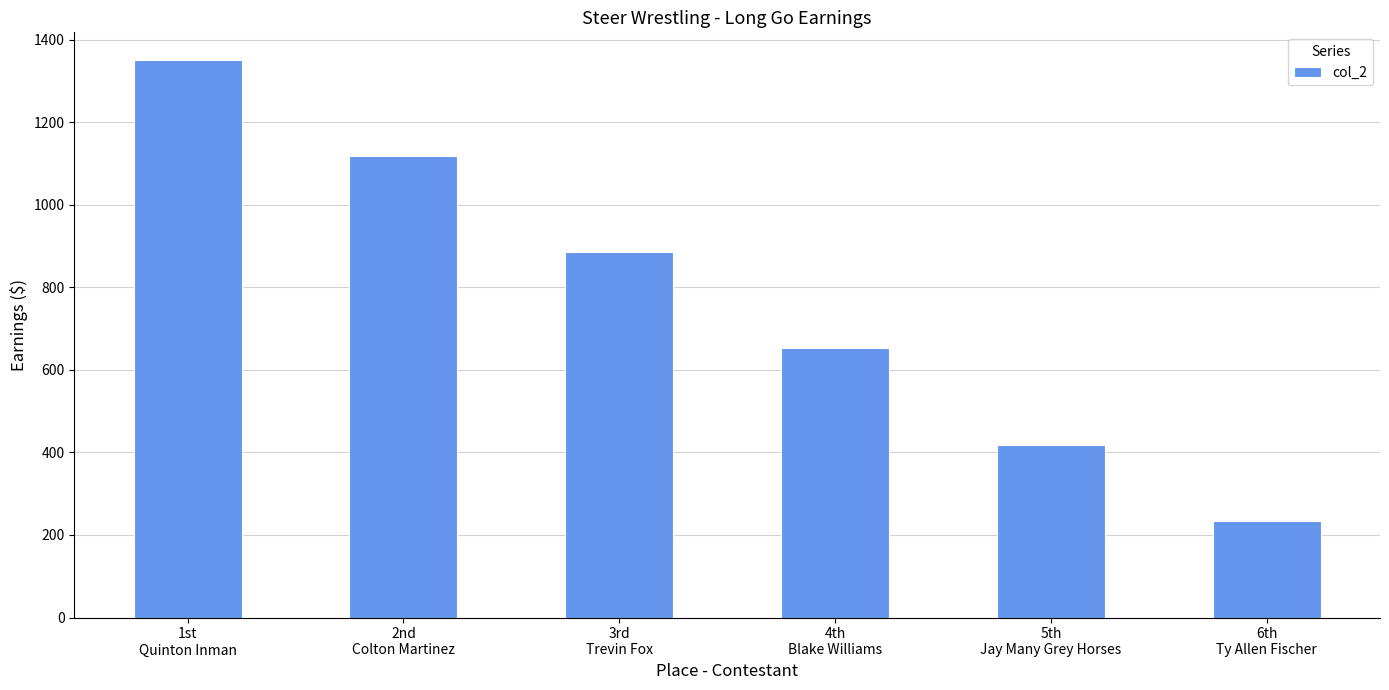

Is it true that the value at 2nd
Colton Martinez is 1744.8?

False